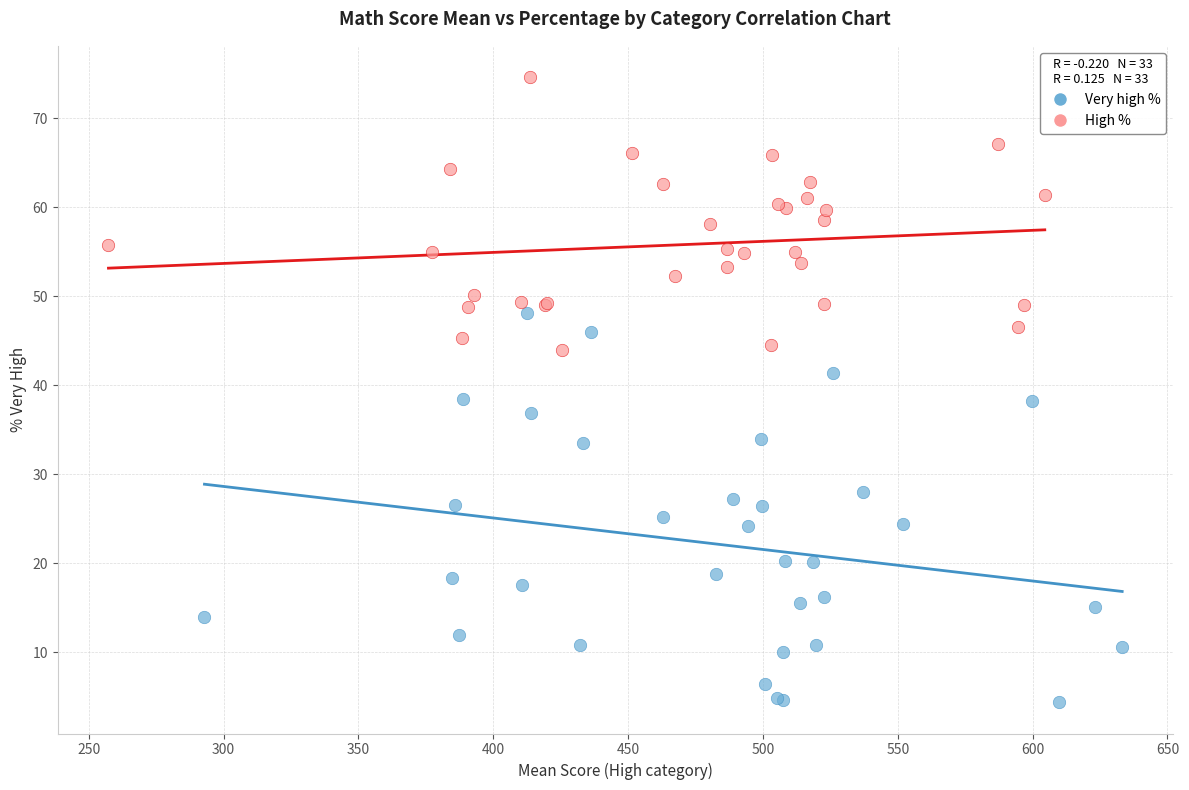

Which series has the widest spread of Y values?

Very high %